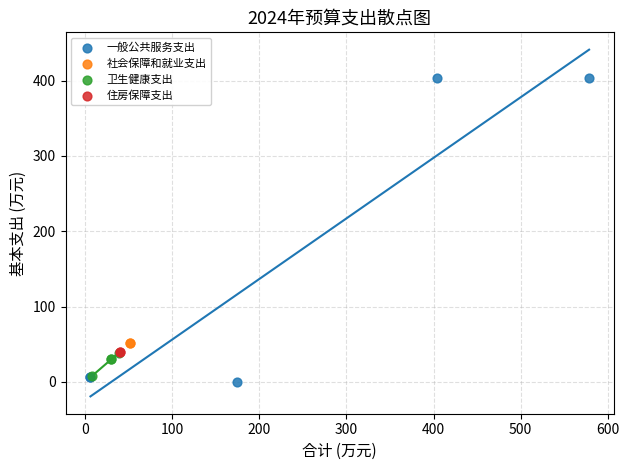

What are all the series names shown in the legend?

一般公共服务支出, 社会保障和就业支出, 卫生健康支出, 住房保障支出